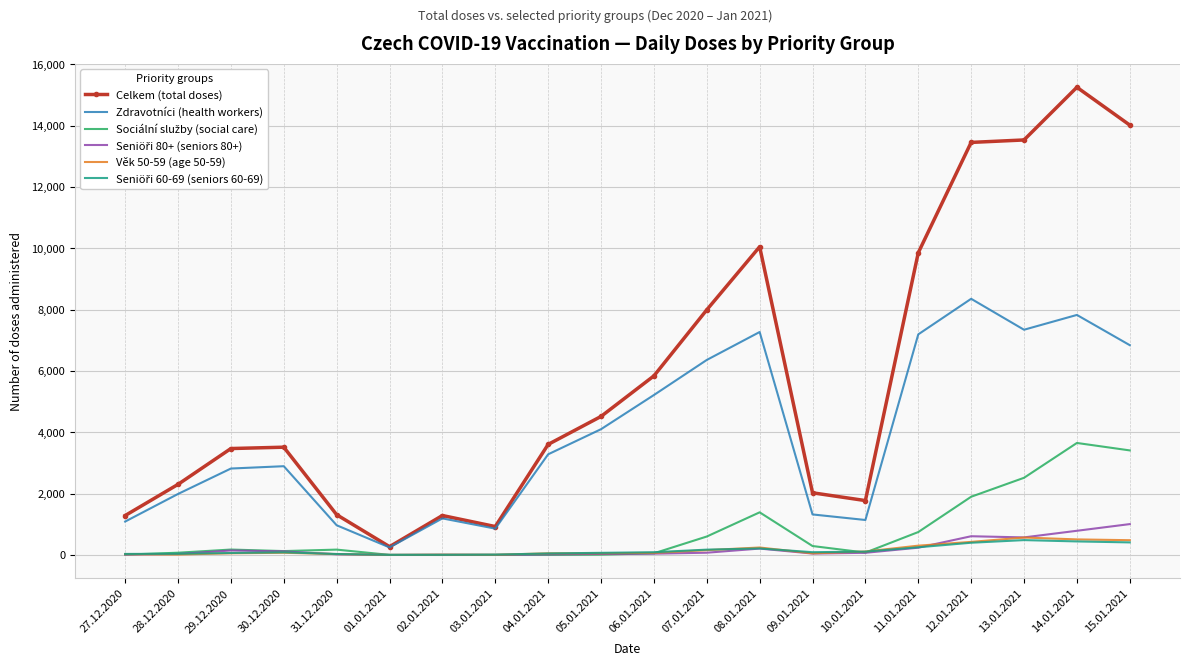

What is the sum of the Věk 50-59 (age 50-59) values at 12.01.2021 and 04.01.2021?

481